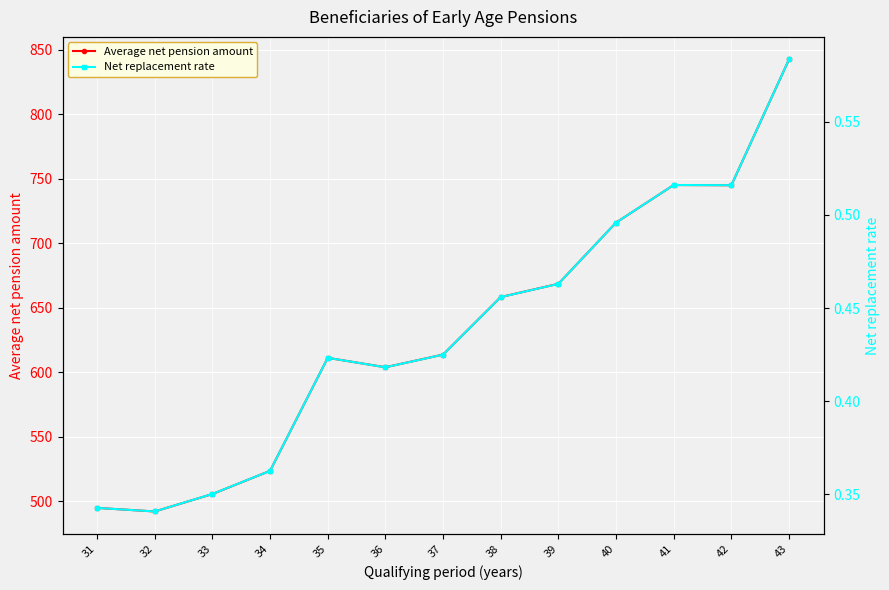

What is the value of the Average net pension amount point at the 12th from the left?

745.0